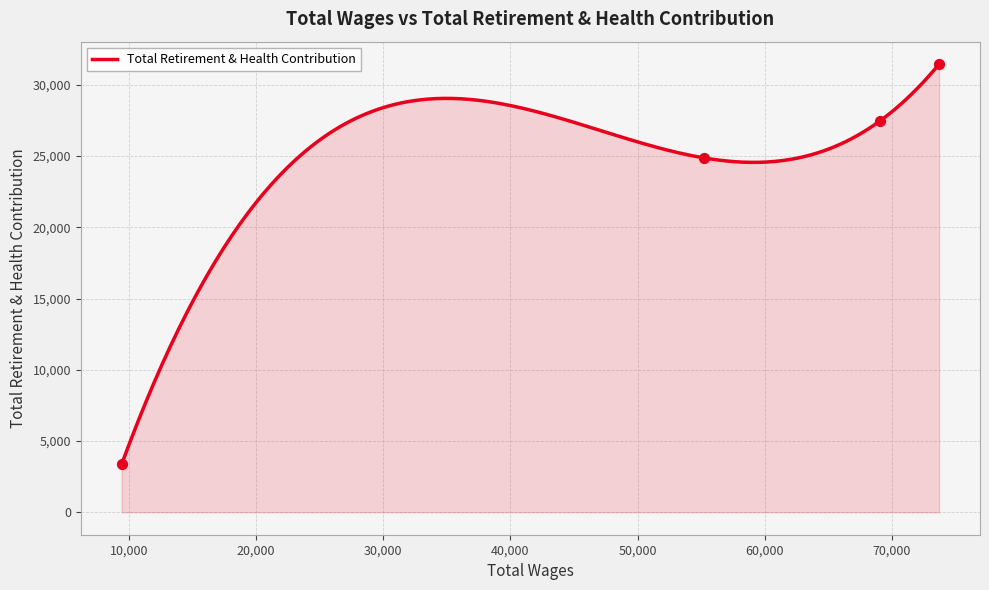

What is the ratio of the value at 9427.0 to the value at 55232.0?

0.1